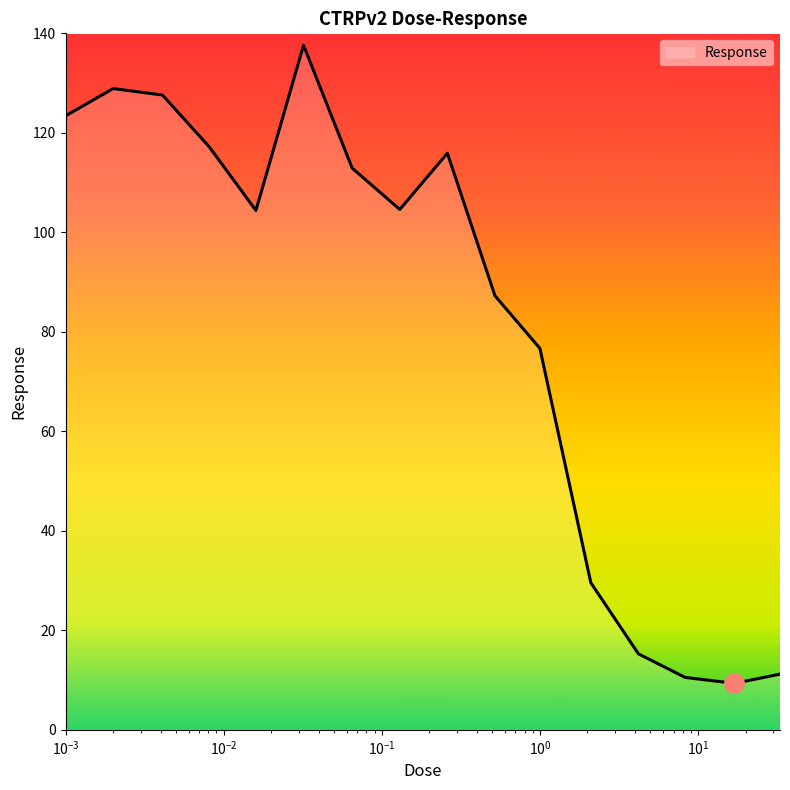

What is the difference between the maximum and minimum values?

128.3